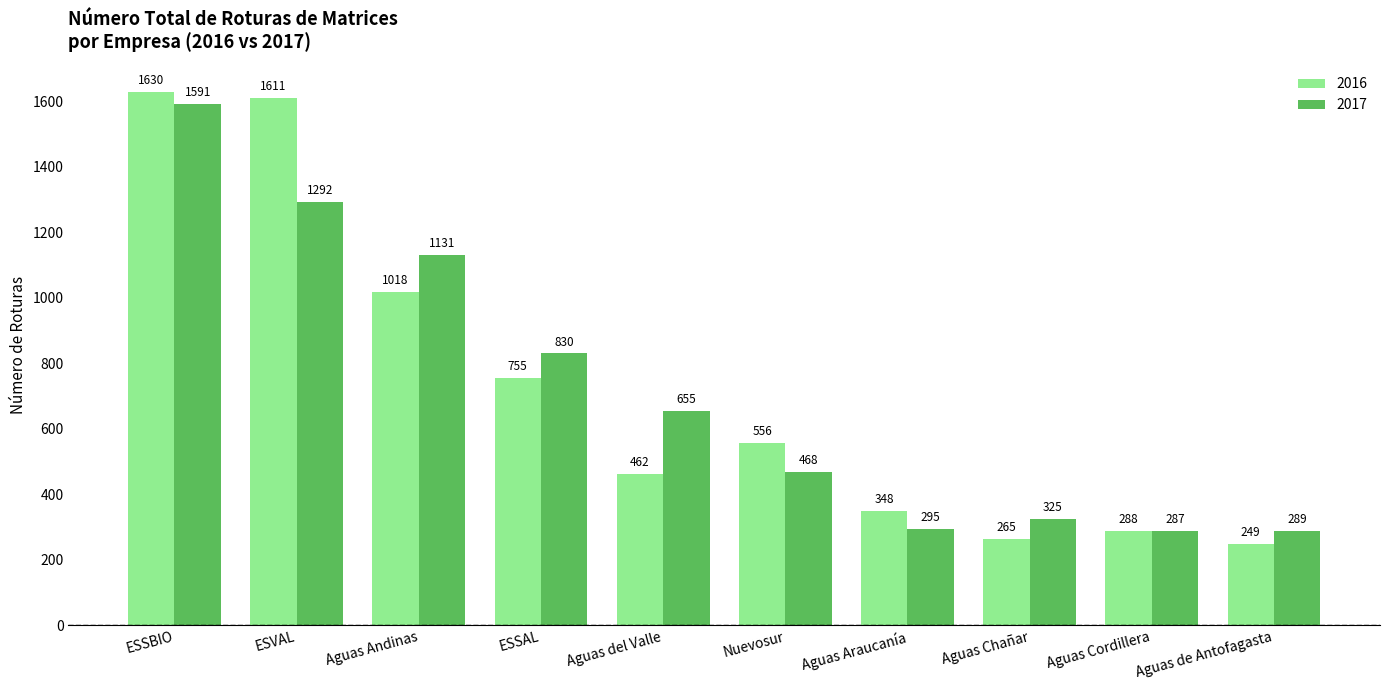

Which series has the largest total across all categories?

2016